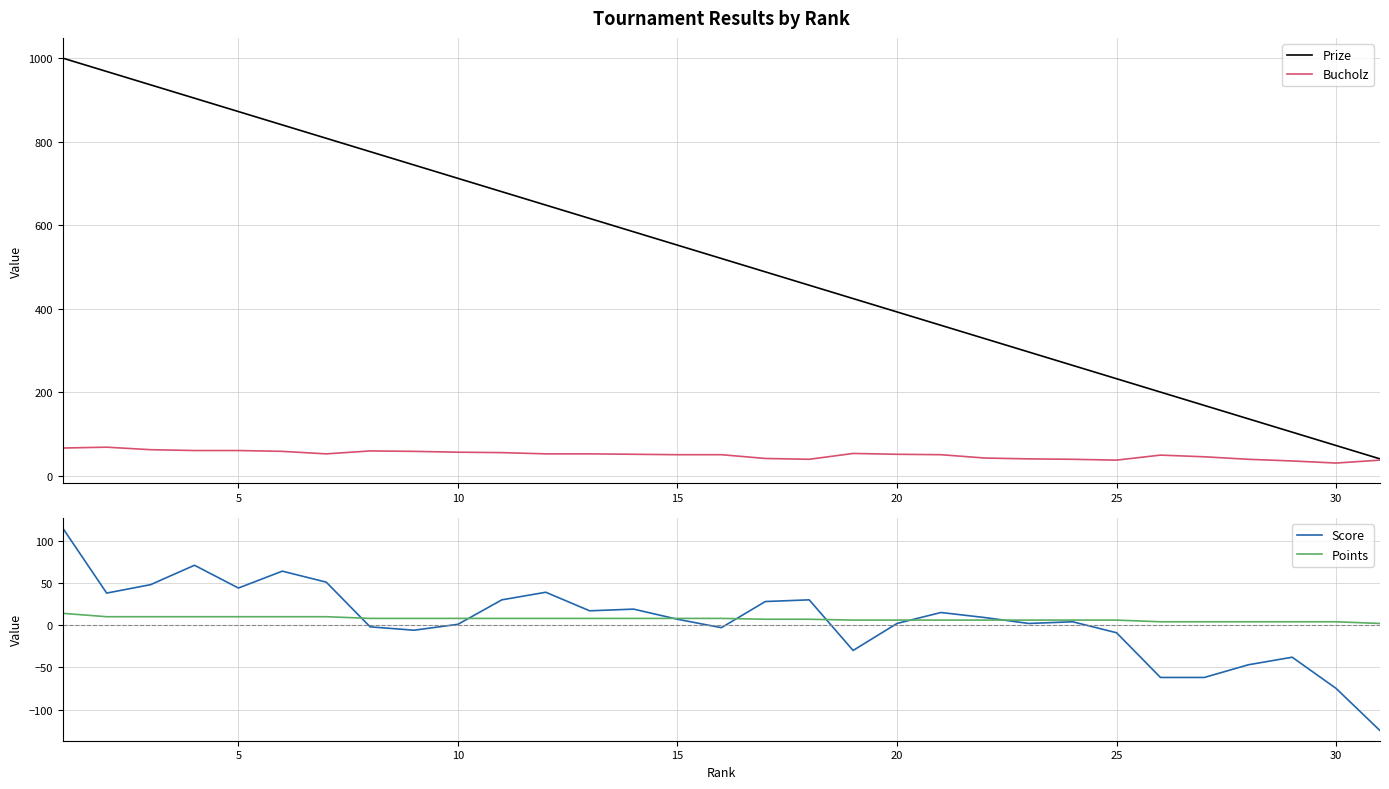

What is the highest value of the Prize series?

1000